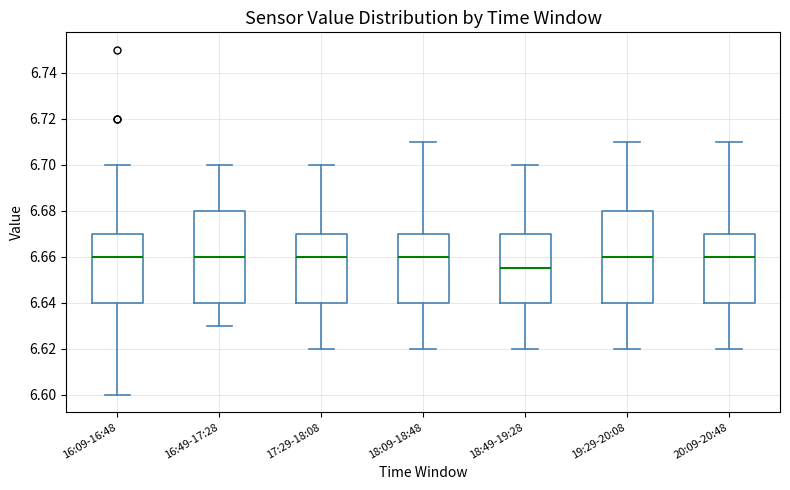

Reading left to right, transcribe this box plot: for each box, give where its median line is, the range the box spans, and where its two whiskers end, as read against the y-axis. The values are not printed on the chart, so give them approximately, as read against the axis.

16:09-16:48: median 6.660, box 6.640 to 6.670, whiskers 6.600 to 6.700
16:49-17:28: median 6.660, box 6.640 to 6.680, whiskers 6.630 to 6.700
17:29-18:08: median 6.660, box 6.640 to 6.670, whiskers 6.620 to 6.700
18:09-18:48: median 6.660, box 6.640 to 6.670, whiskers 6.620 to 6.710
18:49-19:28: median 6.656, box 6.640 to 6.670, whiskers 6.620 to 6.700
19:29-20:08: median 6.660, box 6.640 to 6.680, whiskers 6.620 to 6.710
20:09-20:48: median 6.660, box 6.640 to 6.670, whiskers 6.620 to 6.710